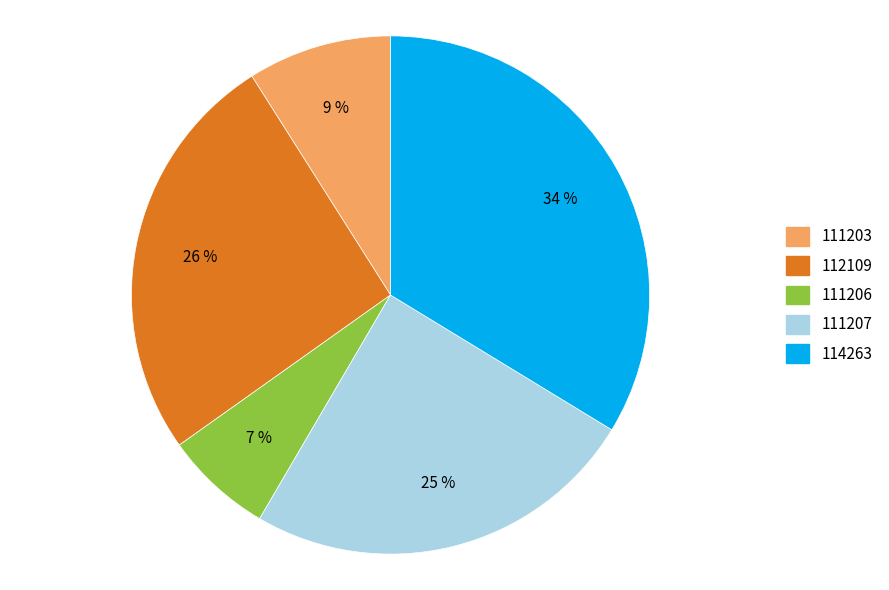

To the nearest percent, what is the average slice percentage?

20%